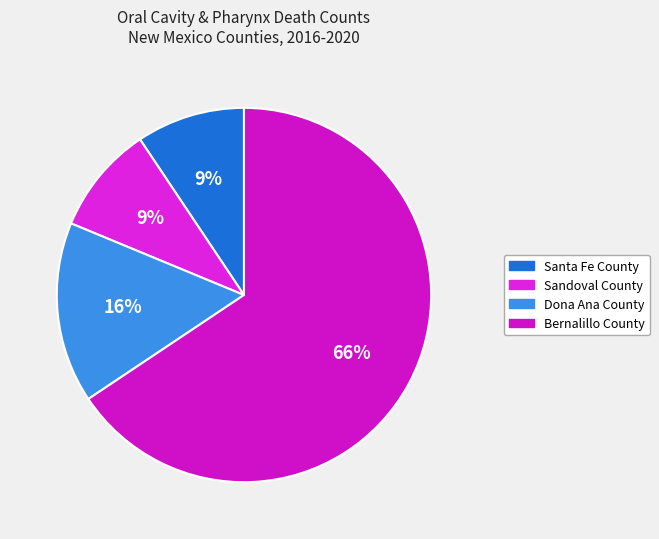

What percentage is the Dona Ana County slice, to the nearest percent?

16%